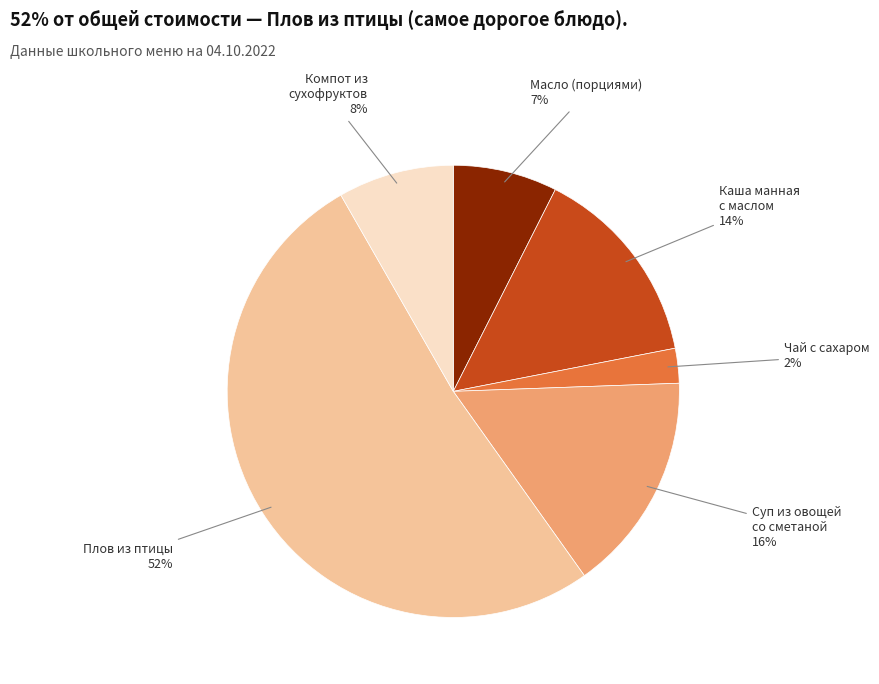

To the nearest percent, what is the average slice percentage?

17%